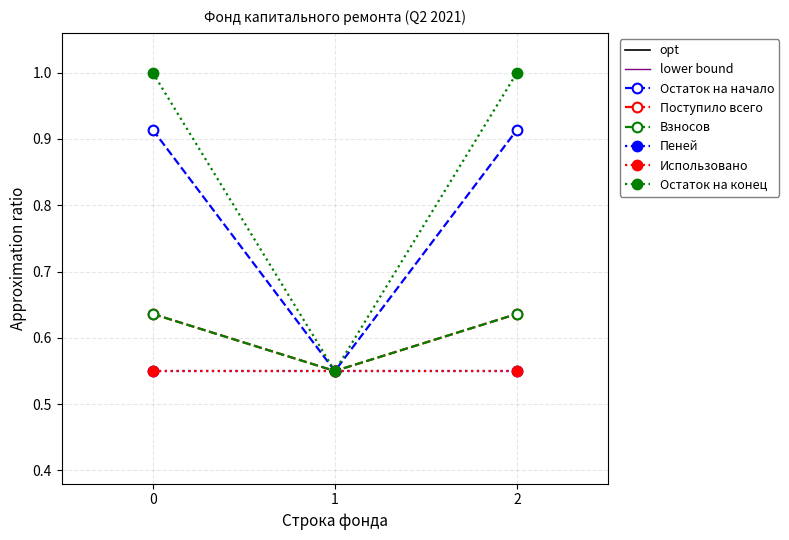

The Остаток на начало series shows 1.5 at 2. True or false?

False